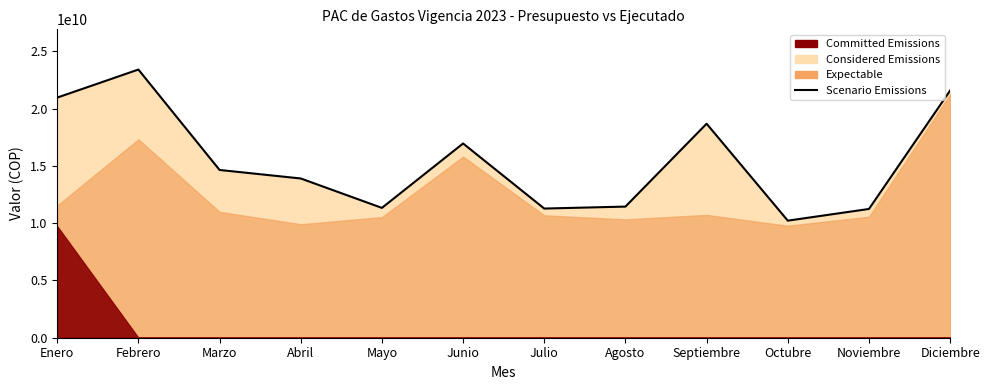

What is the sum of all values?

185591302309.2